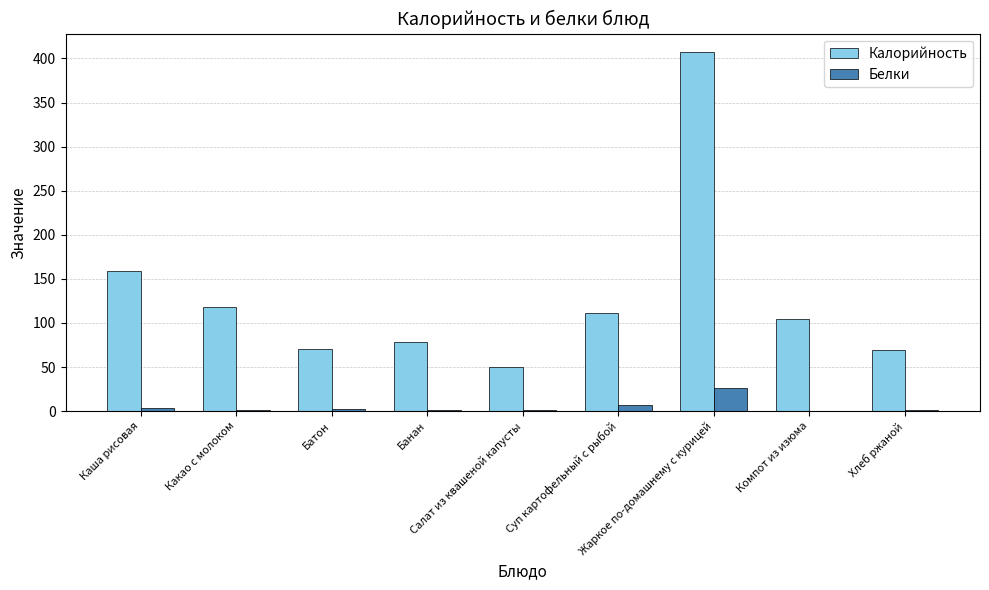

What is the difference between the Белки values at Каша рисовая and Какао с молоком?

2.2